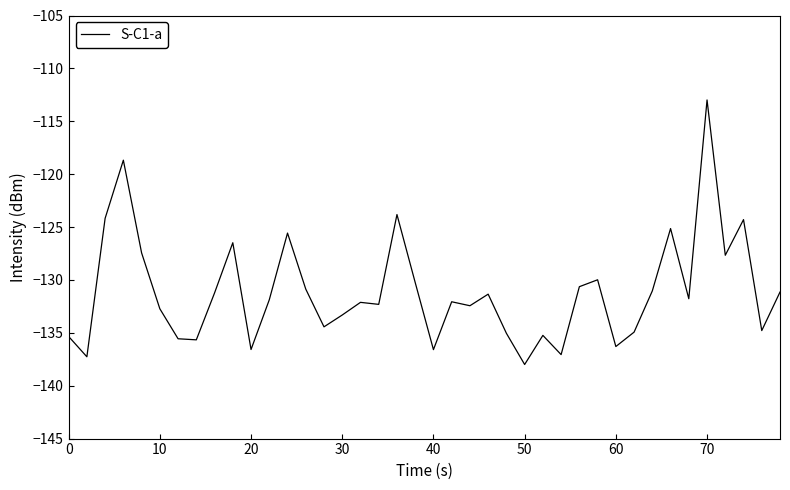

What is the difference between the maximum and minimum values?

25.0